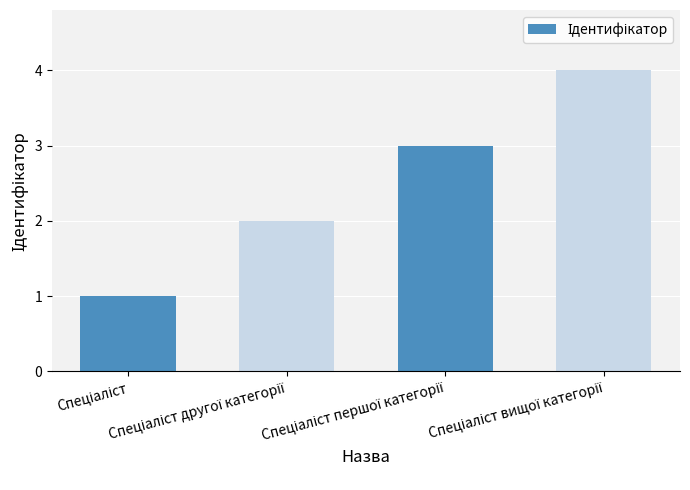

What is the sum of all values?

10